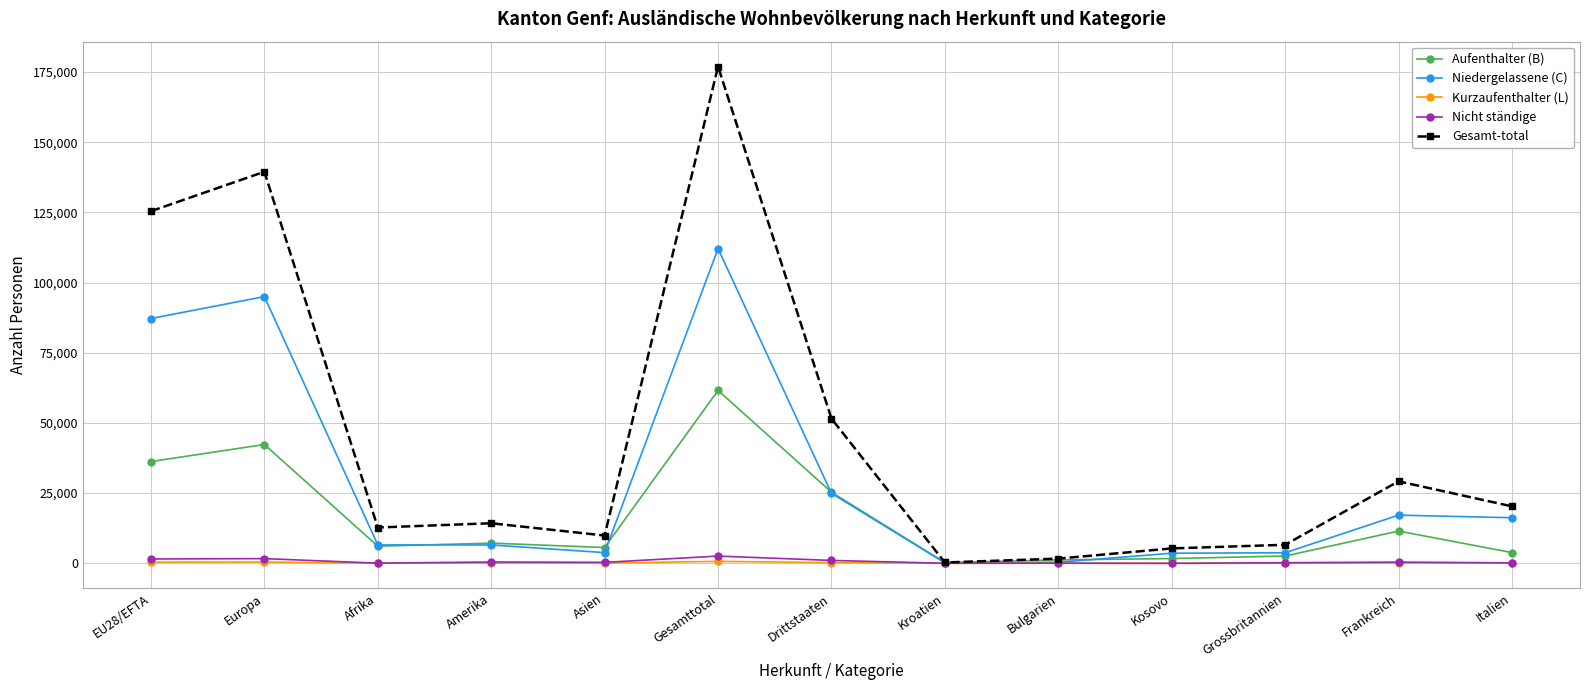

What is the highest value of the Aufenthalter (B) series?

61590